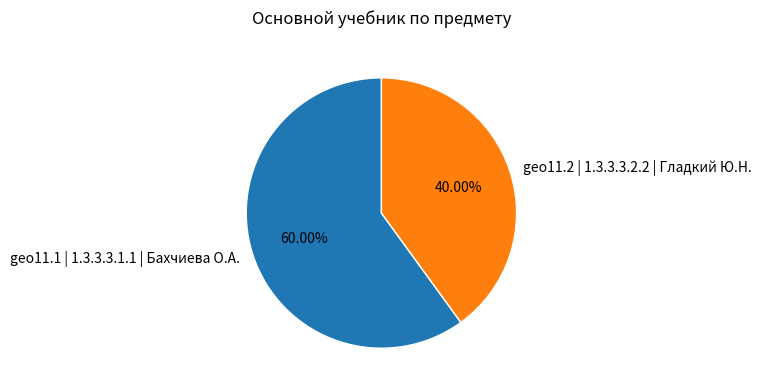

To the nearest percent, what is the difference between the largest and smallest slice percentages?

20%